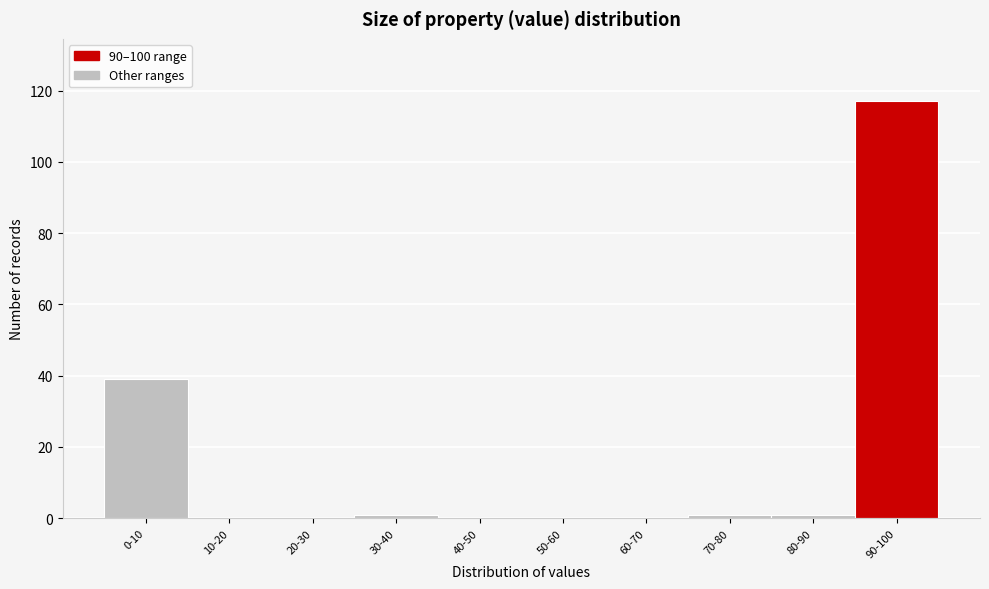

Reading left to right, what are all the values shown in this chart?

0-10=39	10-20=0	20-30=0	30-40=1	40-50=0	50-60=0	60-70=0	70-80=1	80-90=1	90-100=117